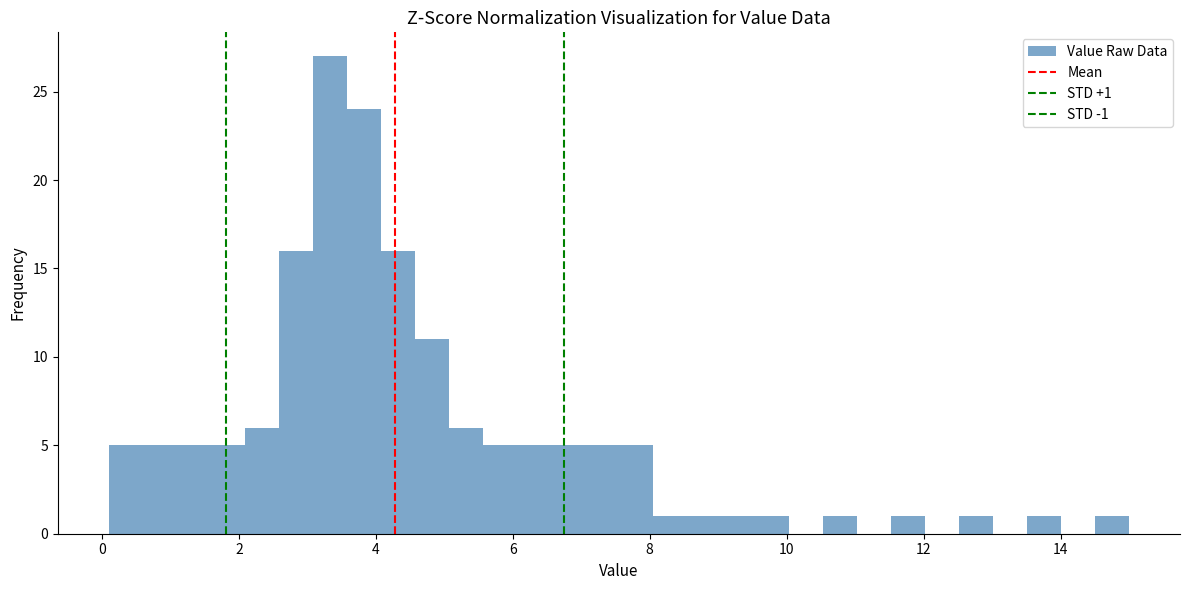

Around what value on the x-axis is the tallest bar? Give the approximate position of its centre, as read against the axis.

3.4